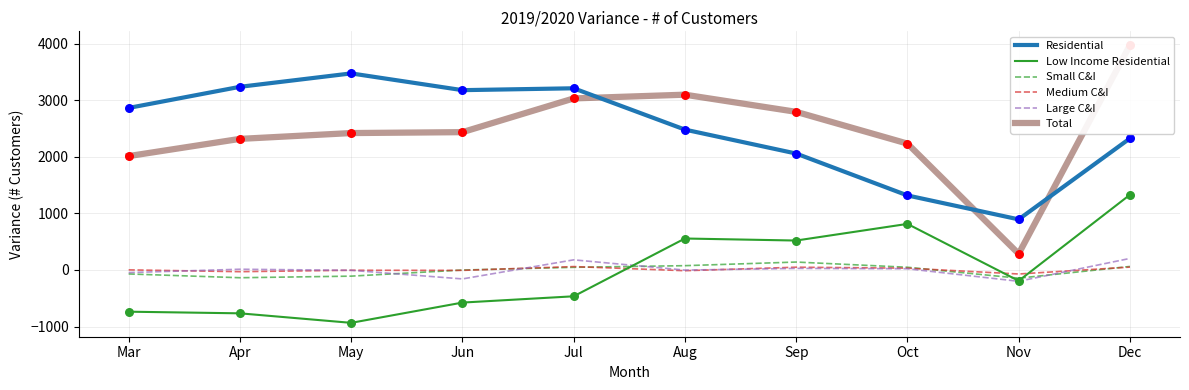

Which series has the widest spread of Y values?

Total